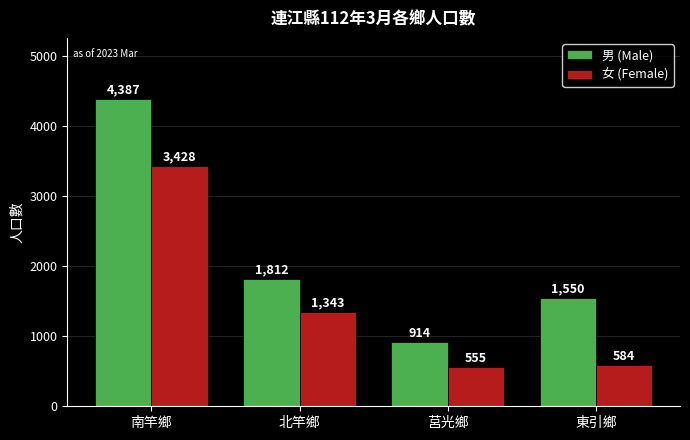

True or false: 男 (Male) has a value of 1812 at 北竿鄉.

True